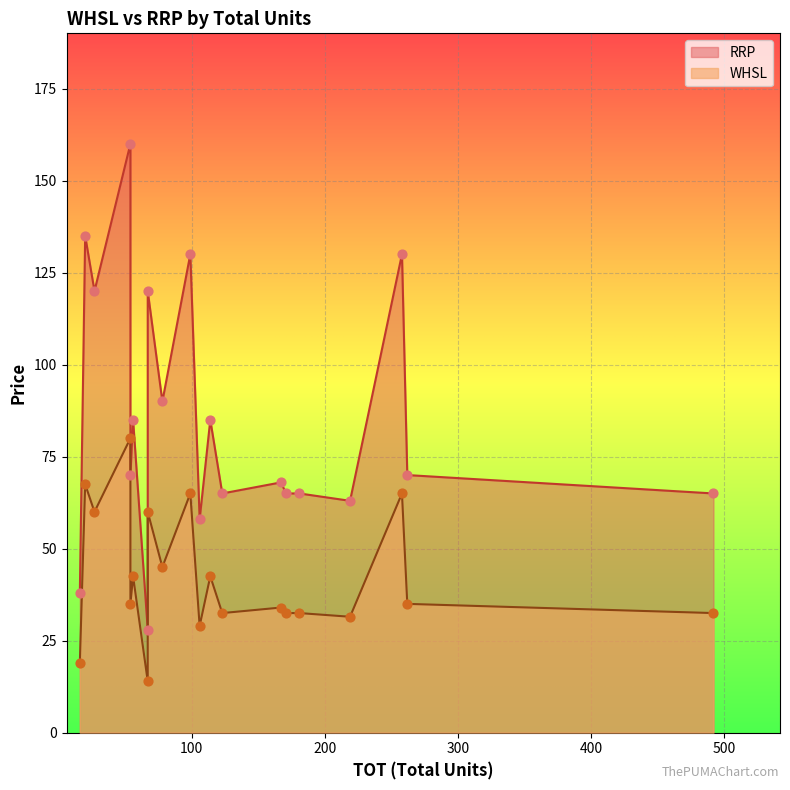

Which series reaches the maximum Y coordinate?

RRP